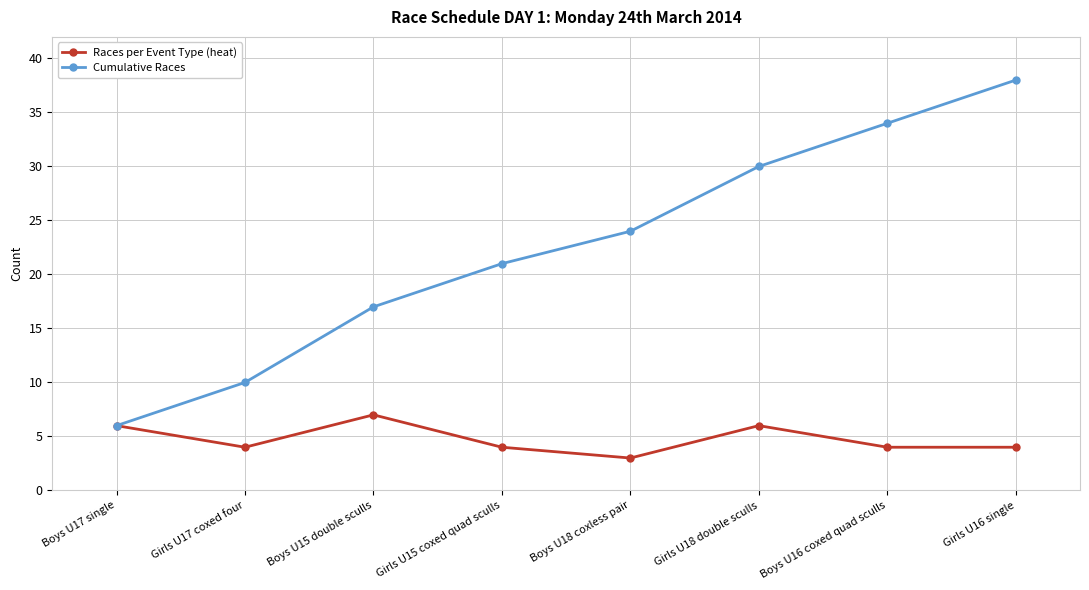

What are all the series names shown in the legend?

Races per Event Type (heat), Cumulative Races